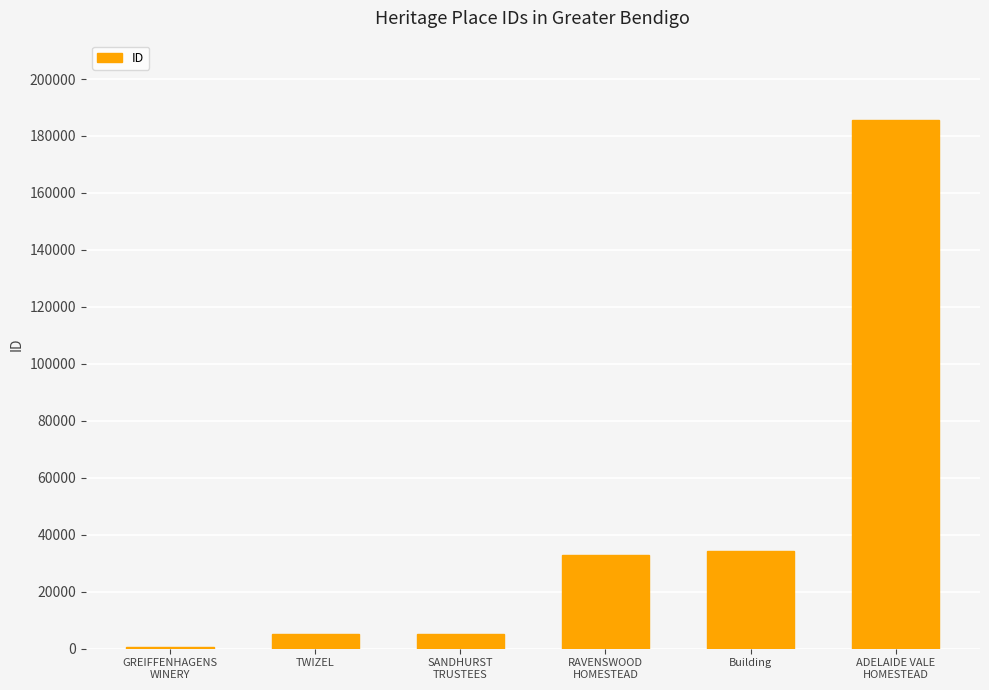

What is the sum of all values?

263642